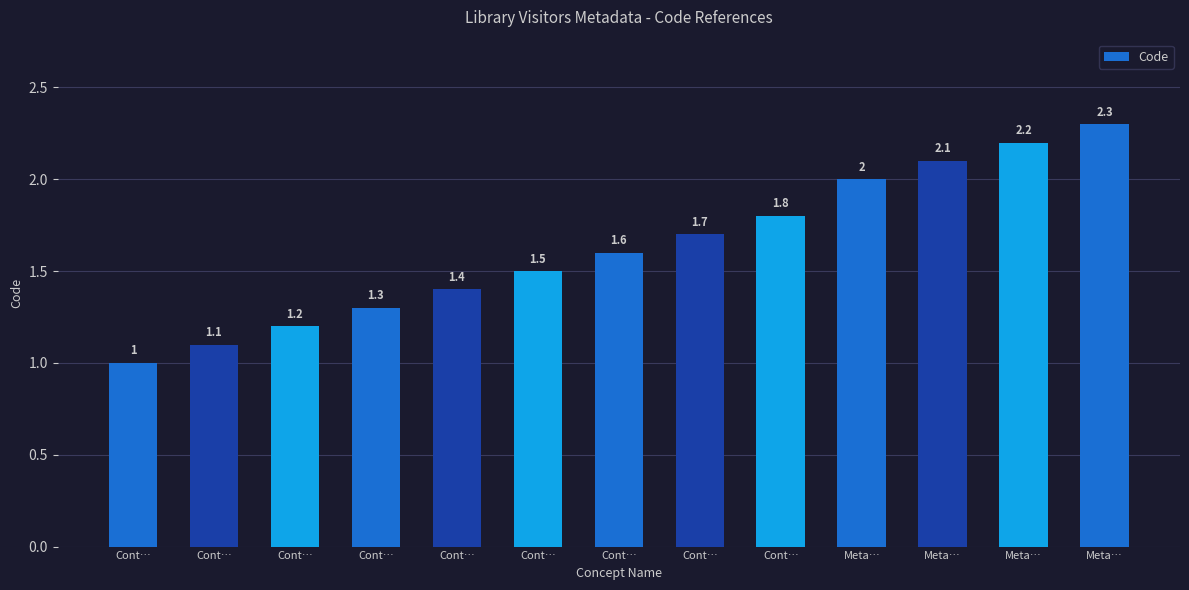

The value at Meta… is 1.4. True or false?

False